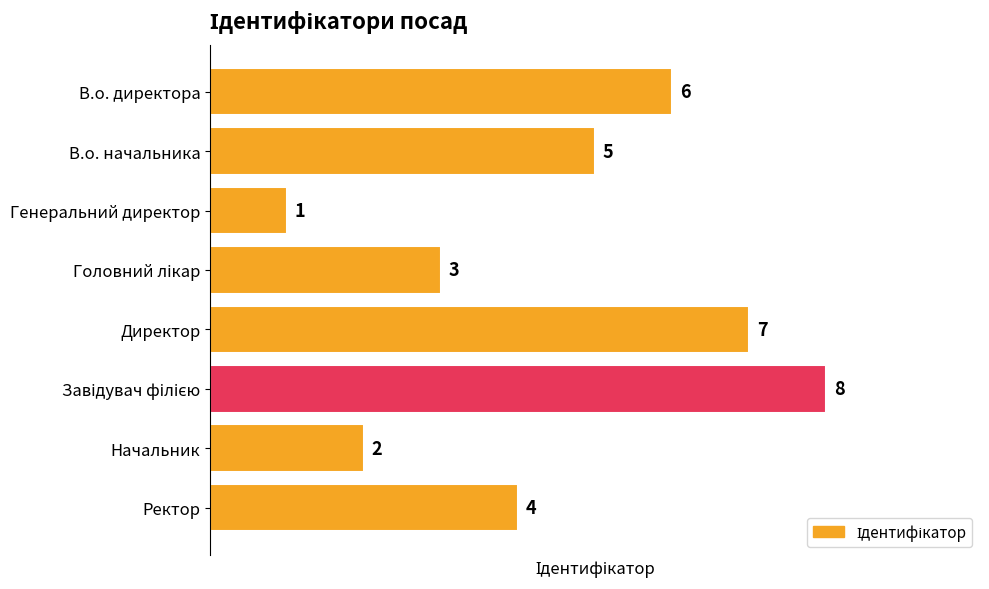

At which label is the value closest to 4?

Ректор